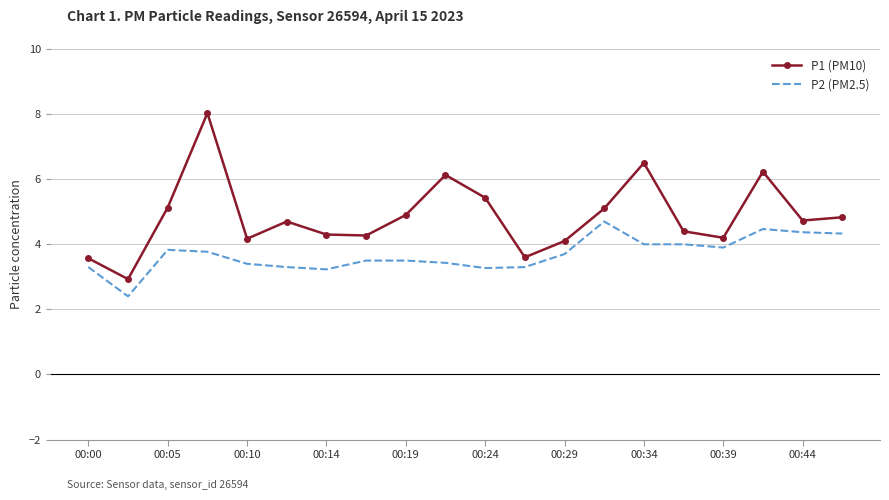

What is the highest value of the P1 (PM10) series?

8.0